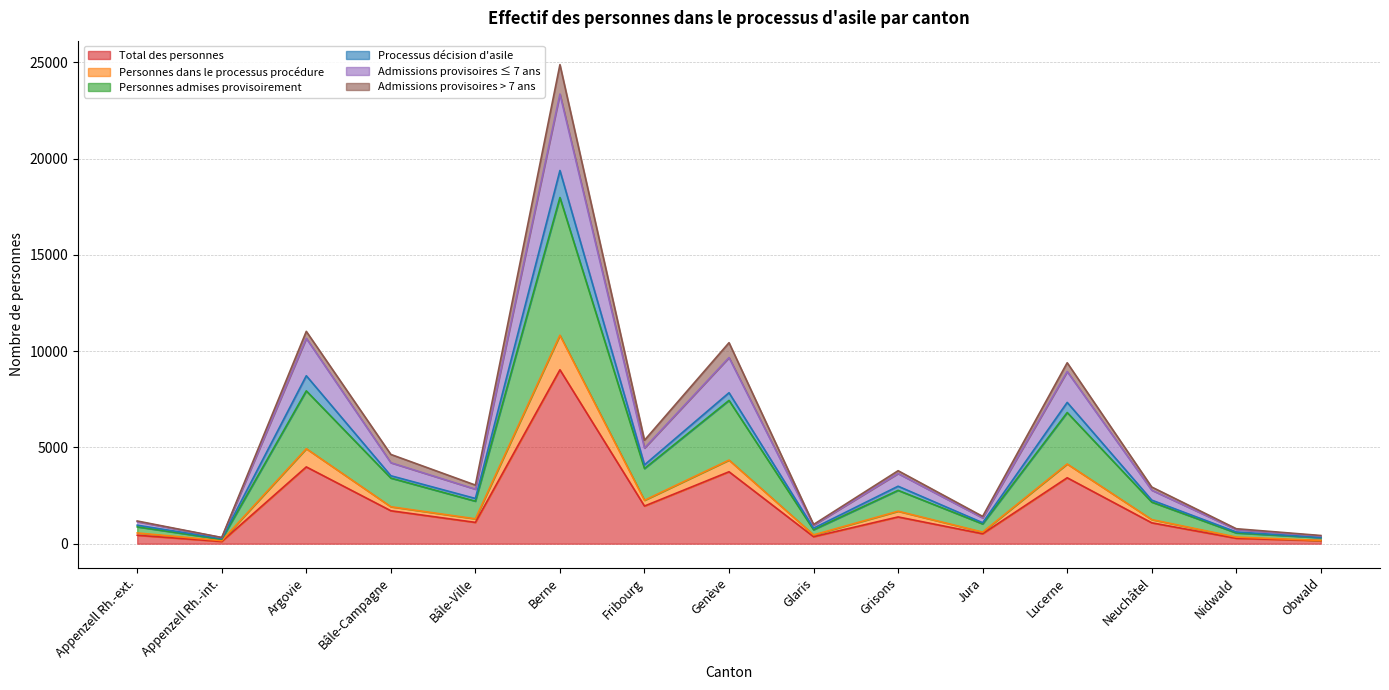

How many lines are shown in the chart?

6